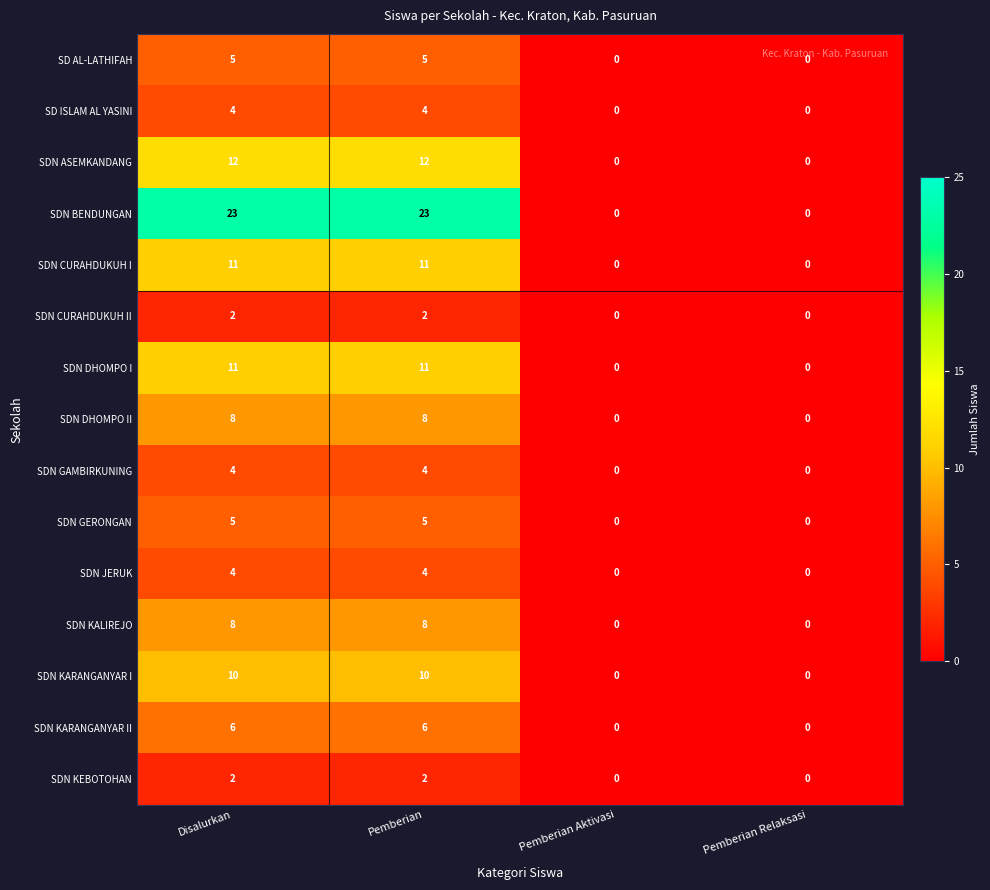

What is the difference between the highest and lowest values at Disalurkan?

21